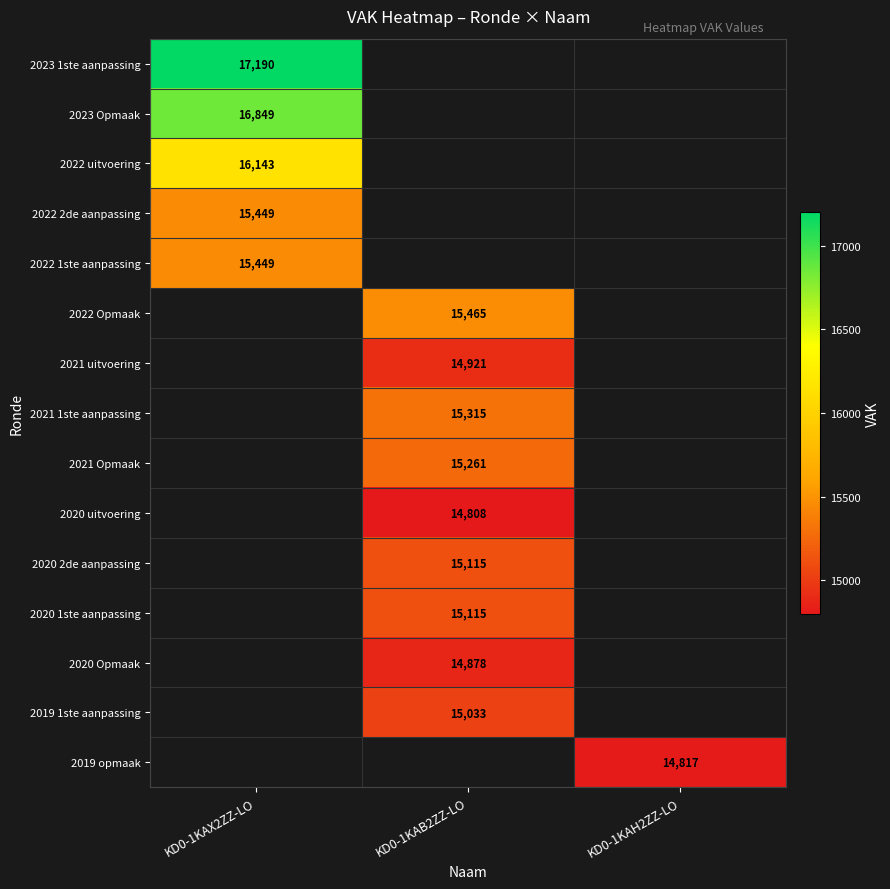

Is the value of 2019 opmaak at KD0-1KAH2ZZ-LO greater than the value of 2020 uitvoering at KD0-1KAB2ZZ-LO?

Yes